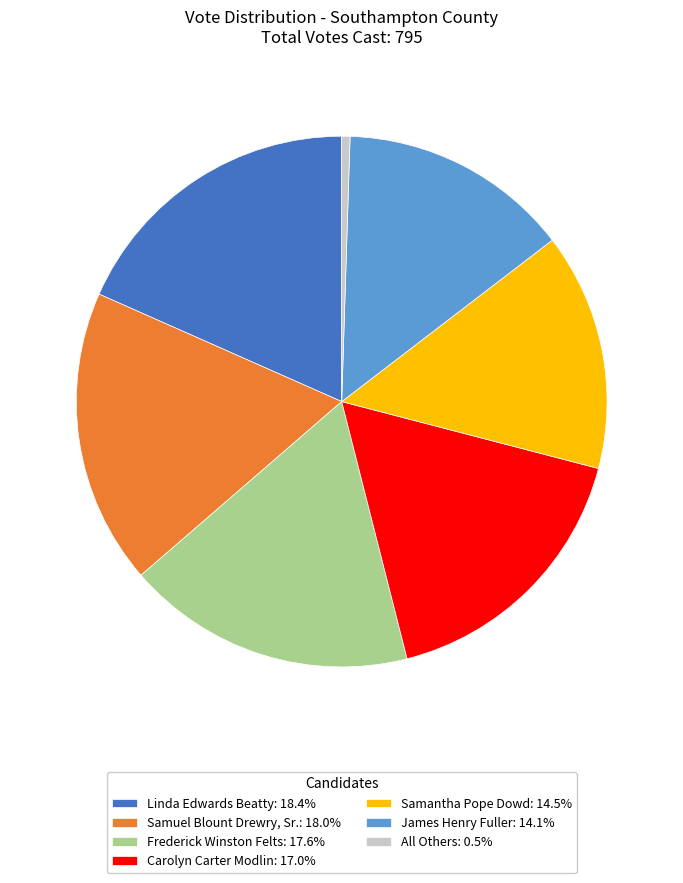

Which category has the smallest portion of the pie?

All Others